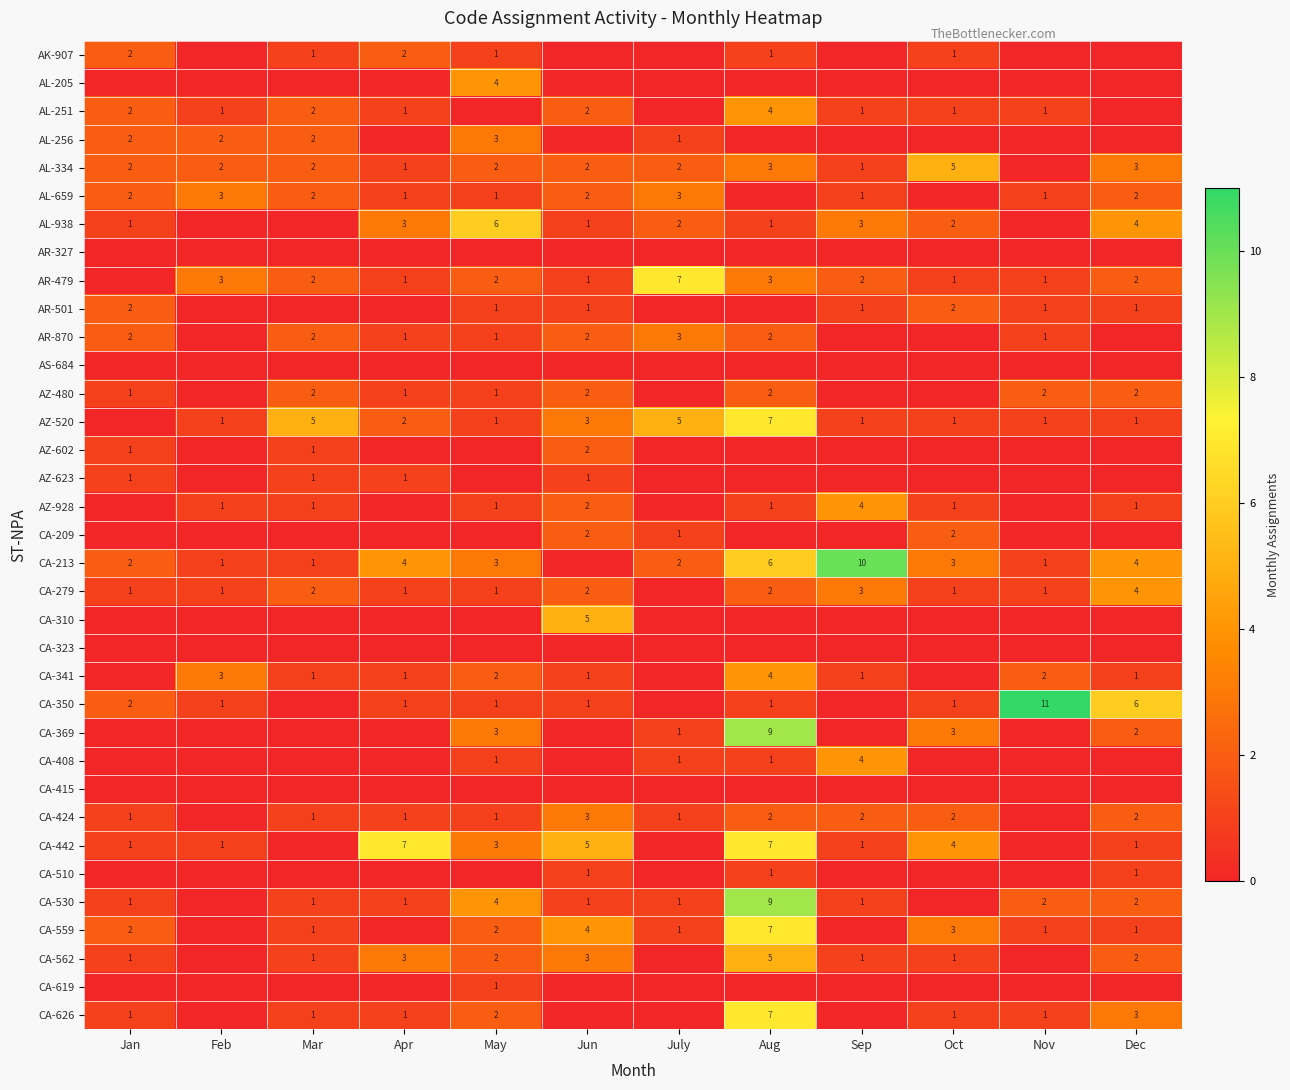

True or false: AL-334 has a value of 2 at Jan.

True